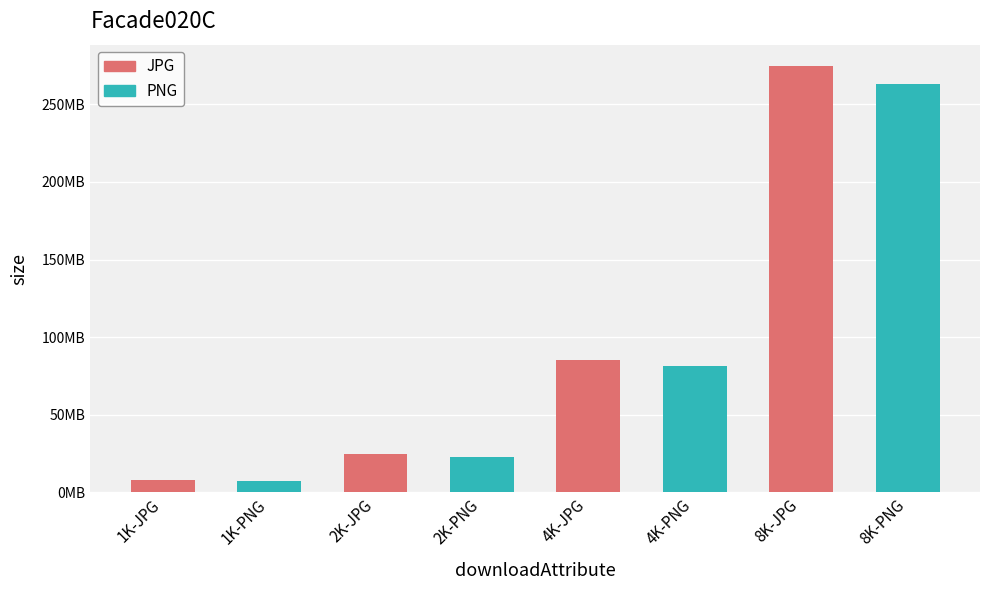

Reading left to right, extract all data points from this chart.

1K-JPG=7697787	1K-PNG=7222553	2K-JPG=24741279	2K-PNG=22728055	4K-JPG=85083123	4K-PNG=81616818	8K-JPG=274746605	8K-PNG=262972513